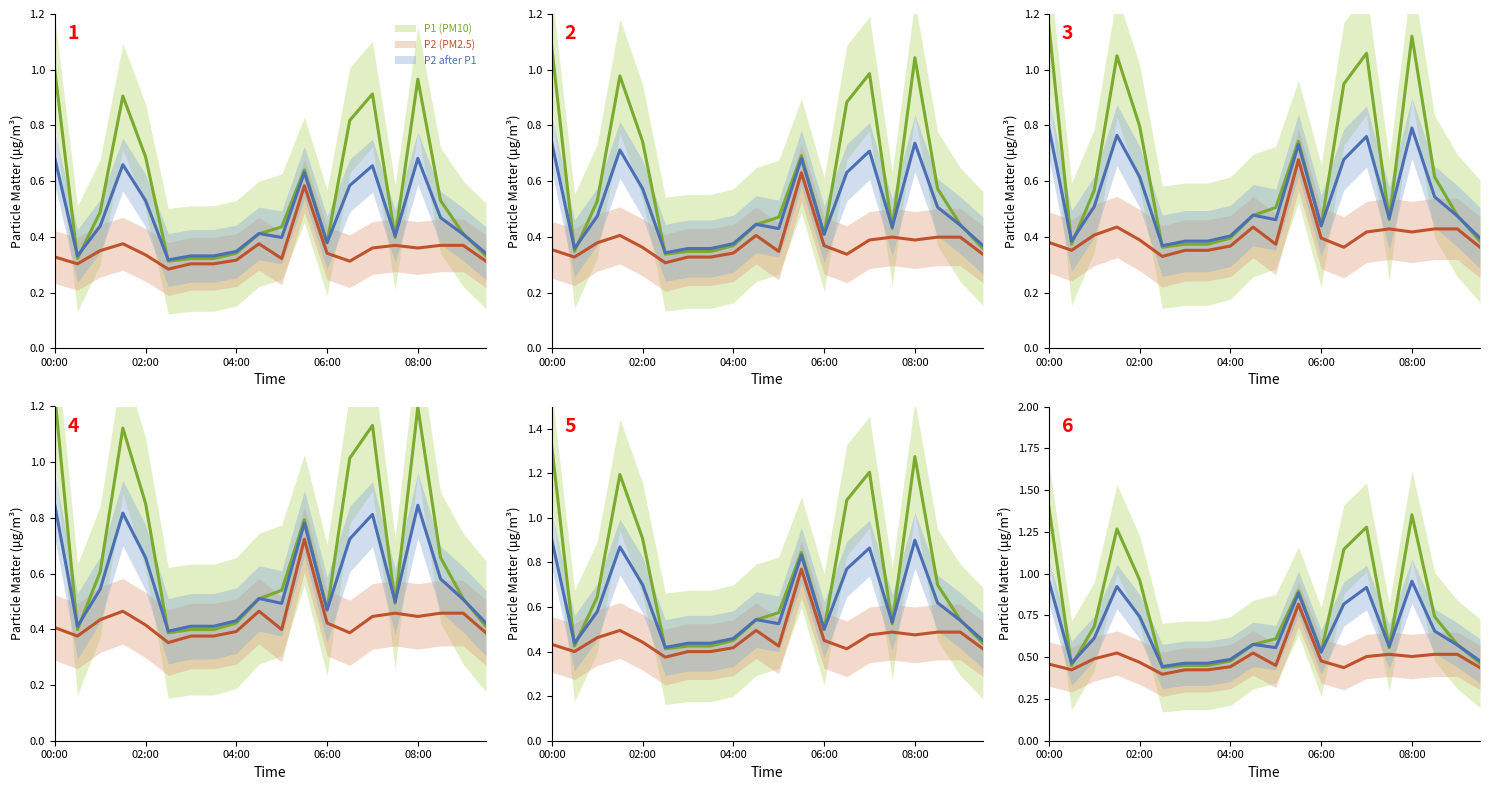

Rank the series by their average value, from lowest to highest.

P2 (PM2.5), P2 after P1, P1 (PM10)